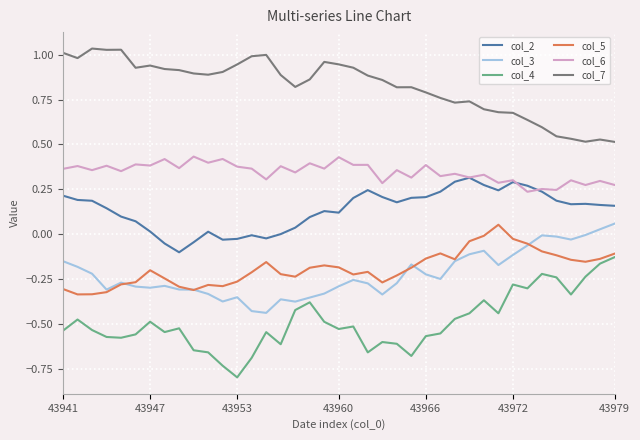

Which series has the largest total across all categories?

col_7